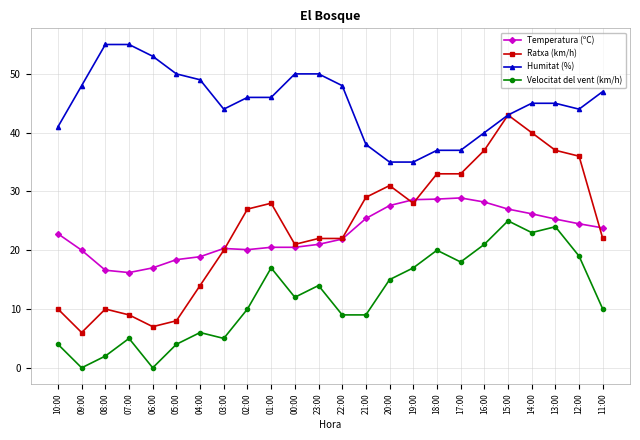

List the series in order of their peak value, highest first.

Humitat (%), Ratxa (km/h), Temperatura (ºC), Velocitat del vent (km/h)